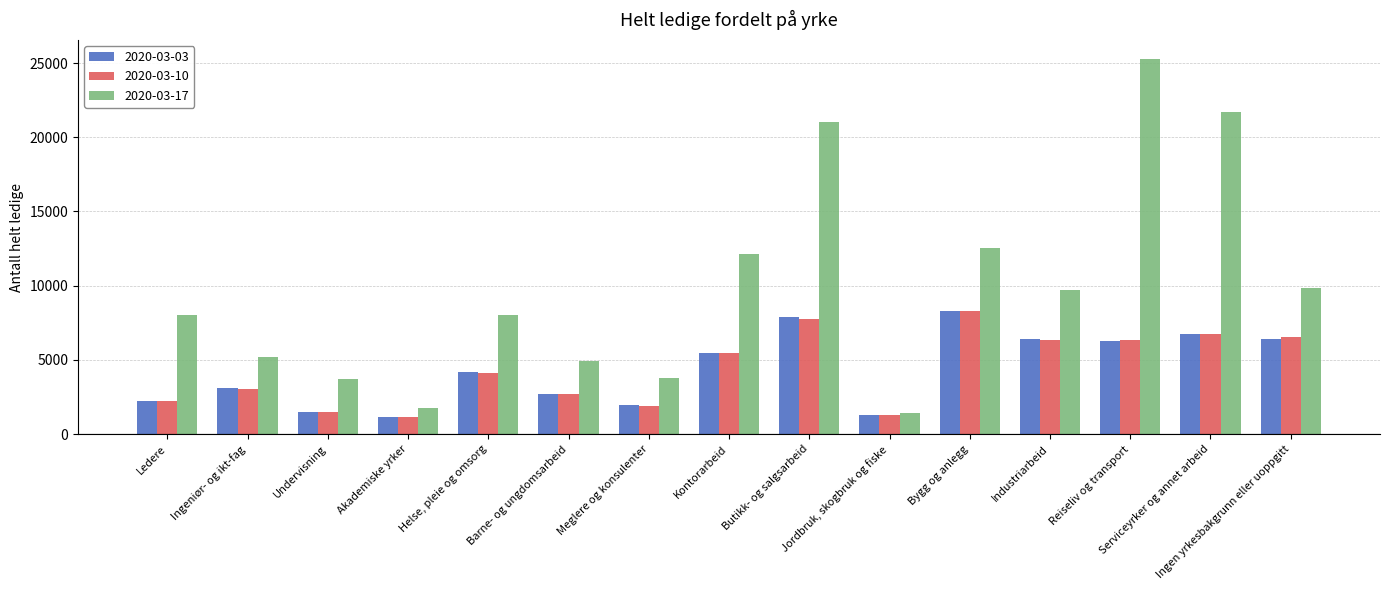

Is the value of 2020-03-03 at Undervisning greater than the value of 2020-03-17 at Meglere og konsulenter?

No